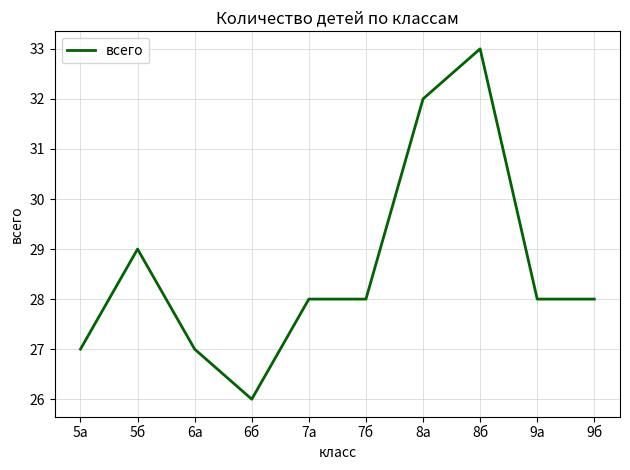

What position from the left is 6а?

3